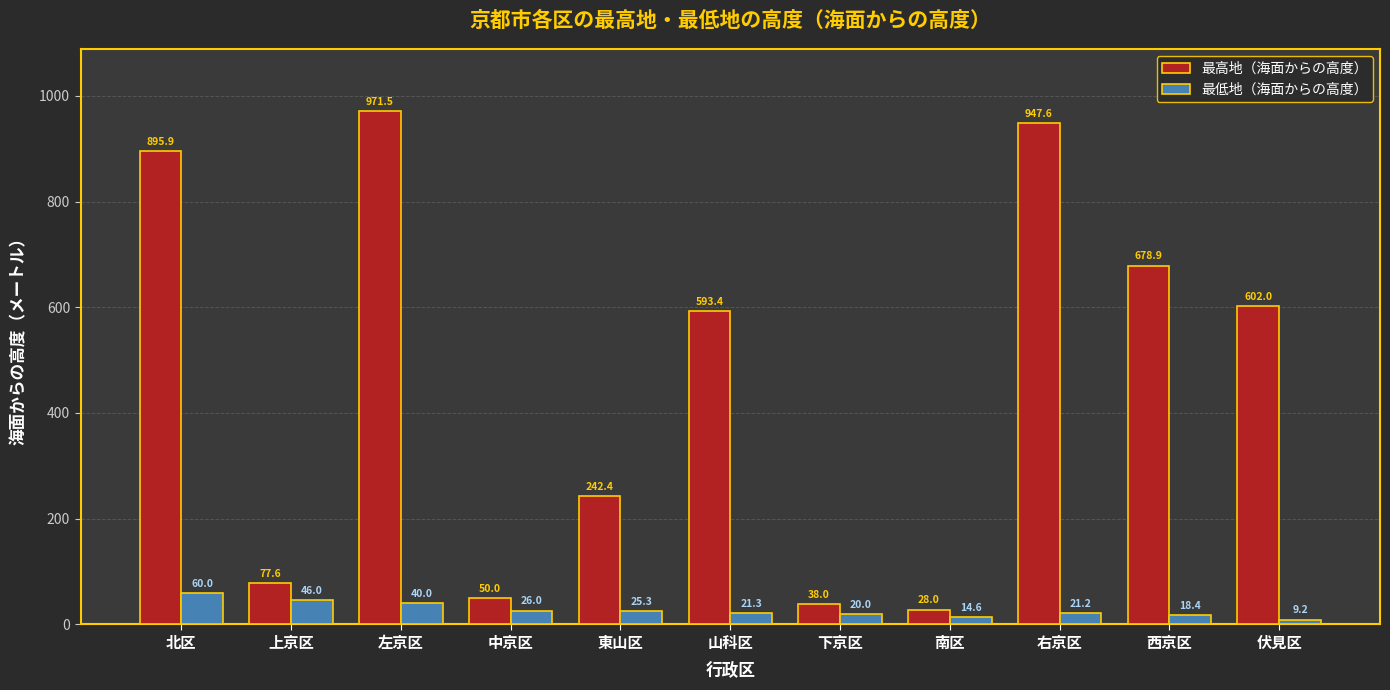

Count the number of categories in the chart.

11